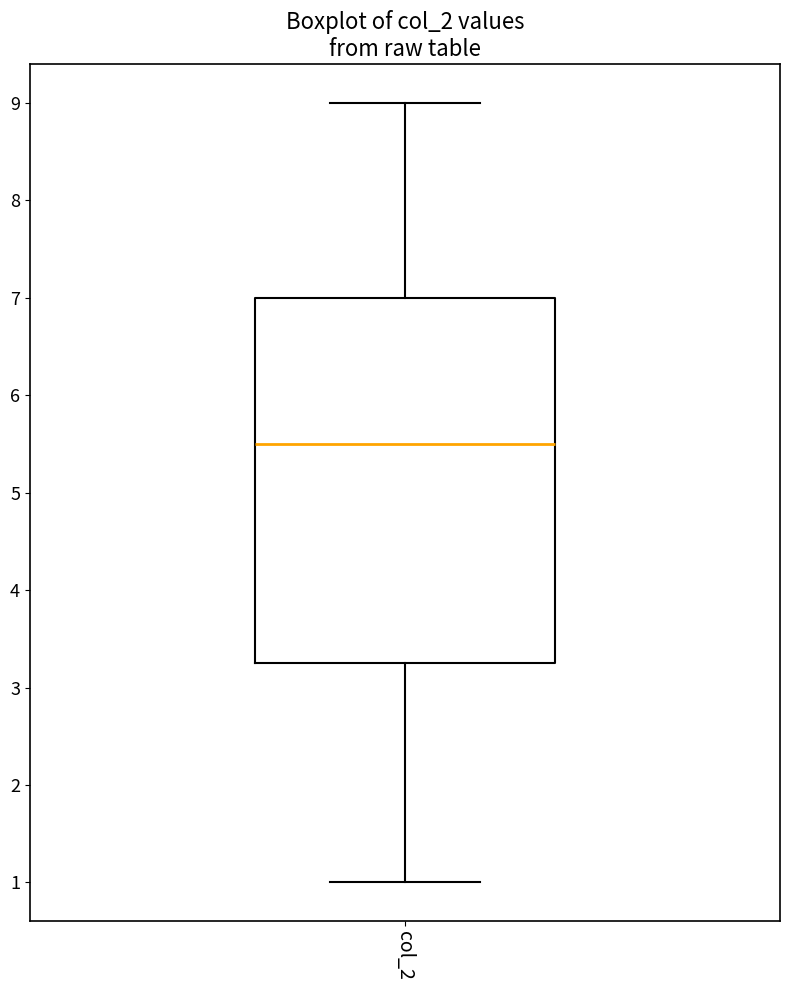

Transcribe this box plot: give where the median line is, the range the box spans, and where the two whiskers end, as read against the y-axis. The values are not printed on the chart, so give them approximately, as read against the axis.

median 5.5, box 3.3 to 7.0, whiskers 1.0 to 9.0